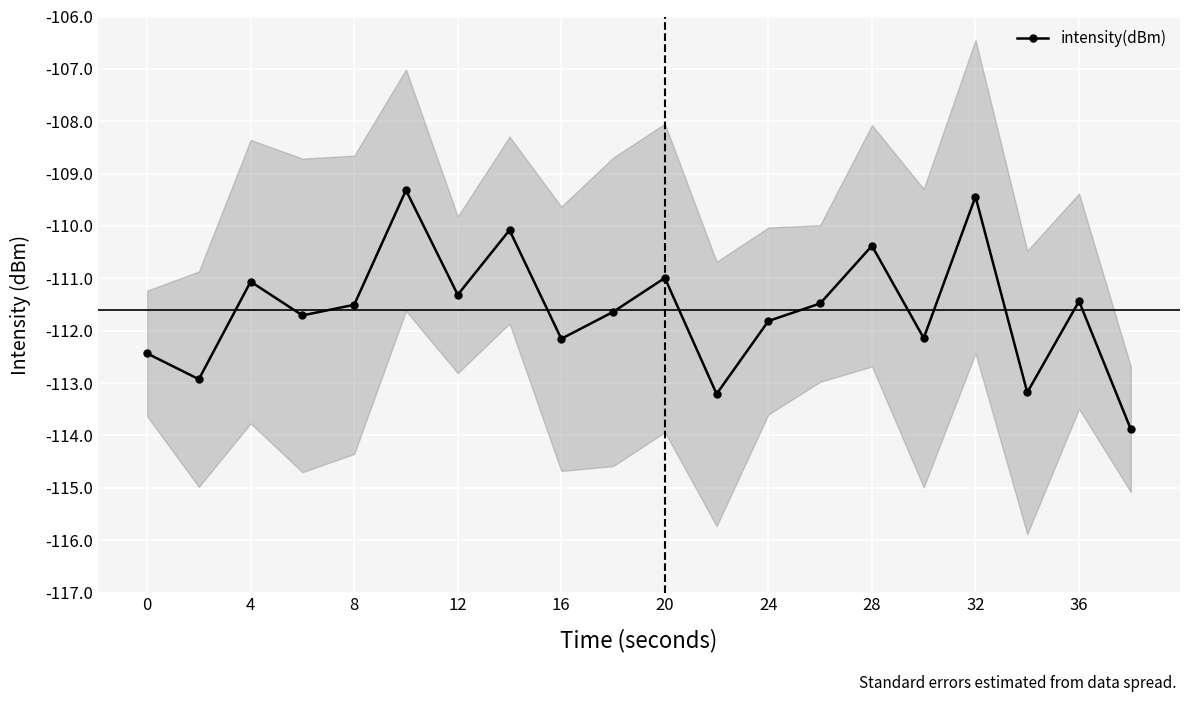

Where is the first local maximum for intensity(dBm)?

4